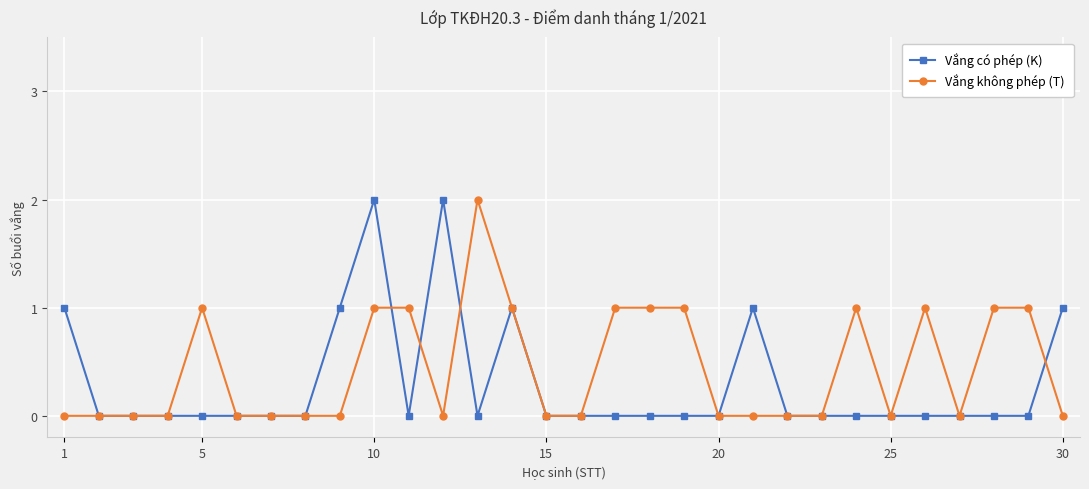

True or false: Vắng không phép (T) has more than 1 points higher than both neighbors.

True